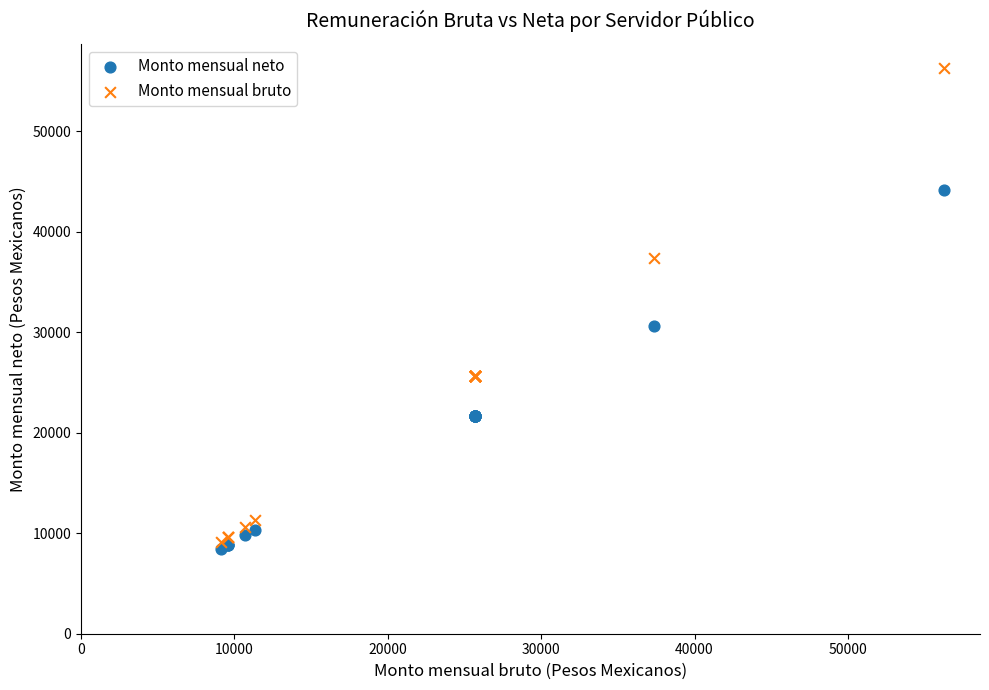

Which series reaches the maximum Y coordinate?

Monto mensual bruto